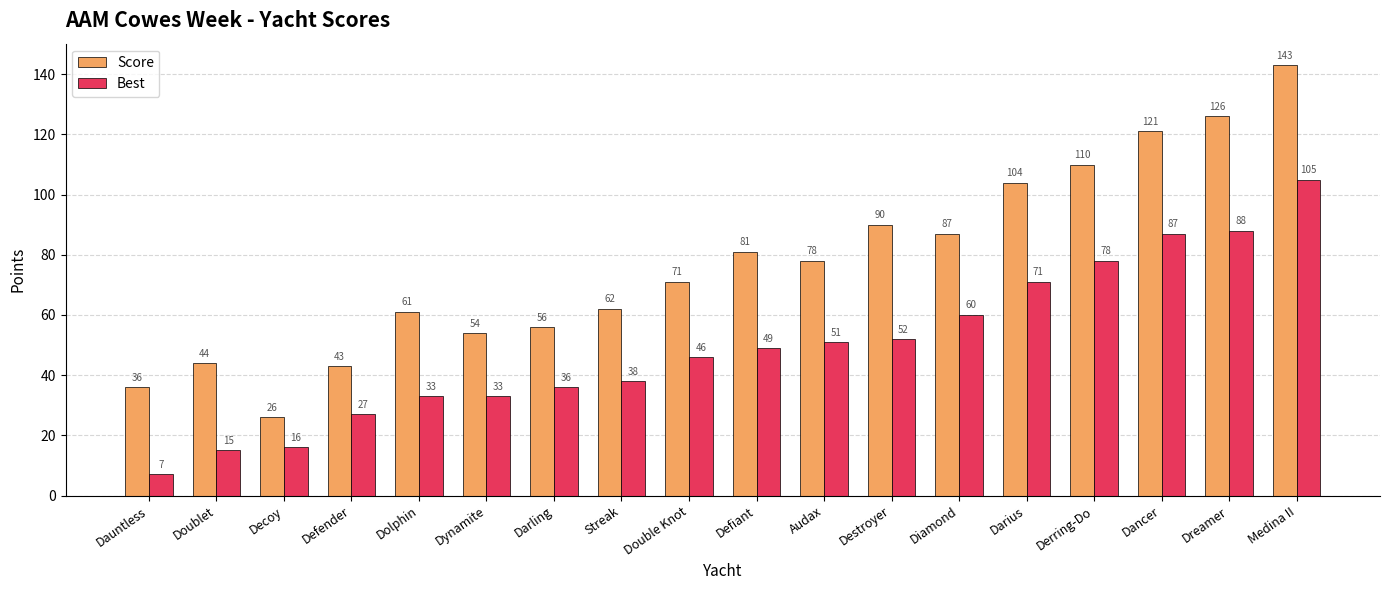

What is the value of the Score bar at the 2nd from the left?

44